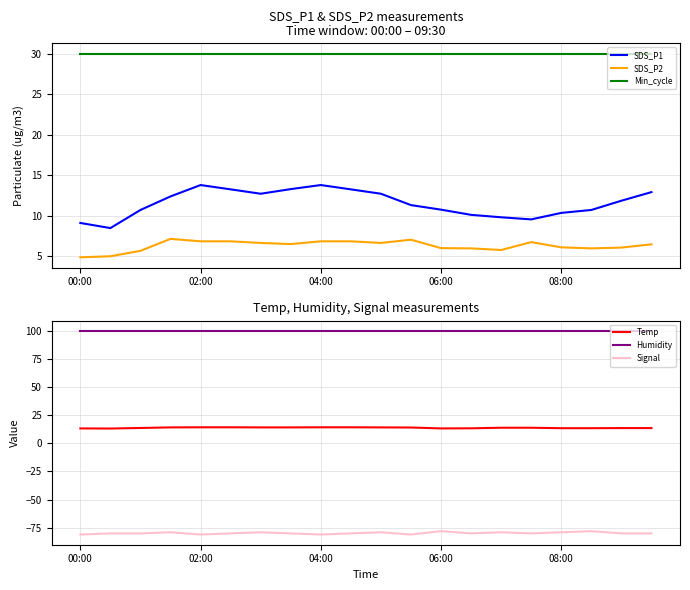

True or false: Min_cycle and SDS_P1 cross at least once.

False